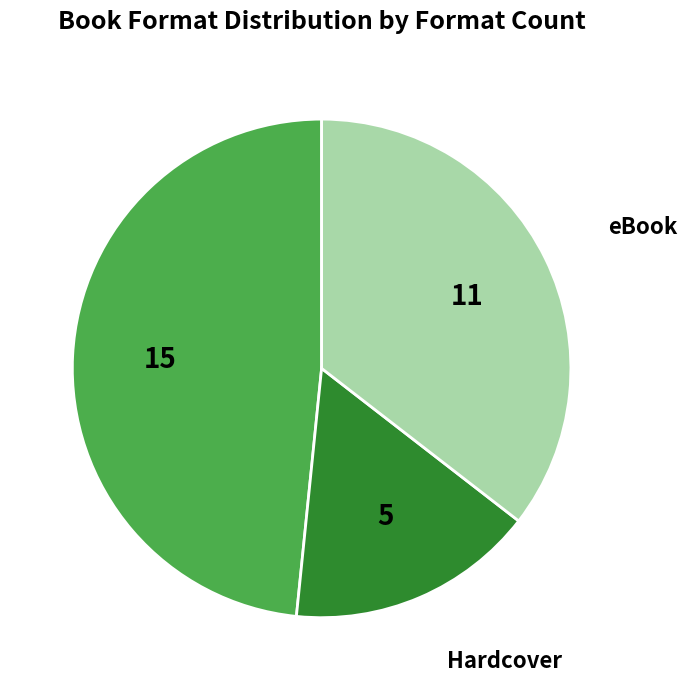

Does any single category account for the majority?

No